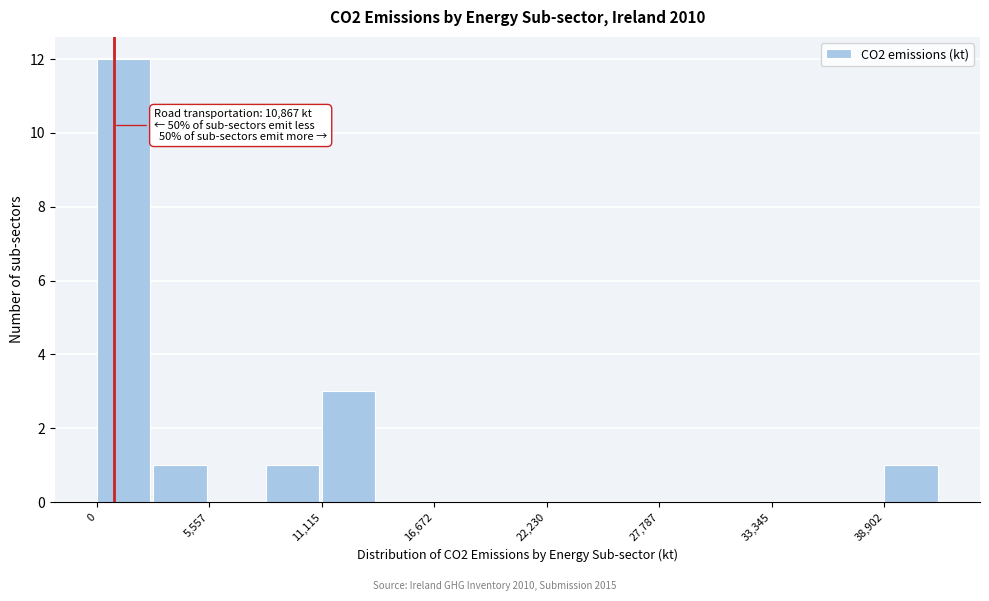

Read against the x-axis, roughly where is the centre of the tallest bar?

1000